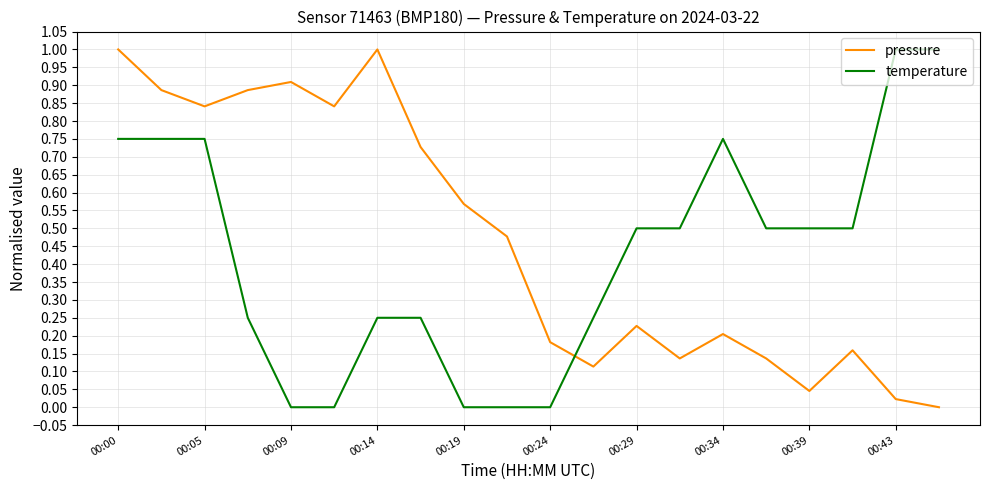

What is the difference between the maximum and minimum values in the pressure series?

1.0